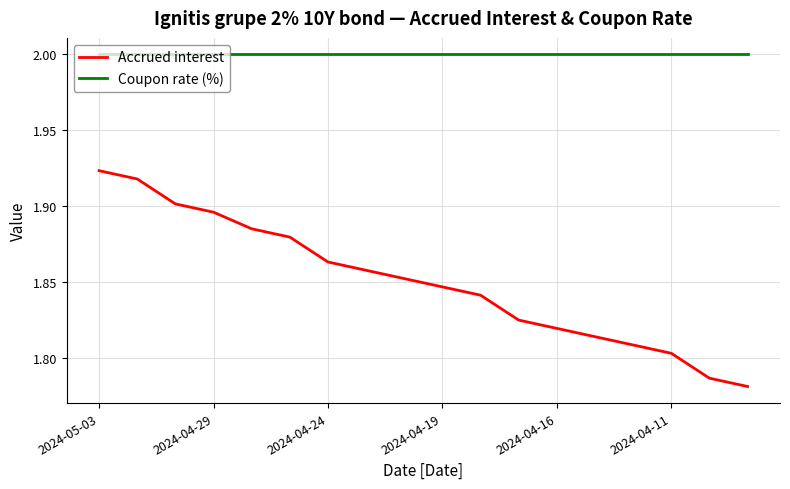

Which series has the widest spread of values?

Accrued interest